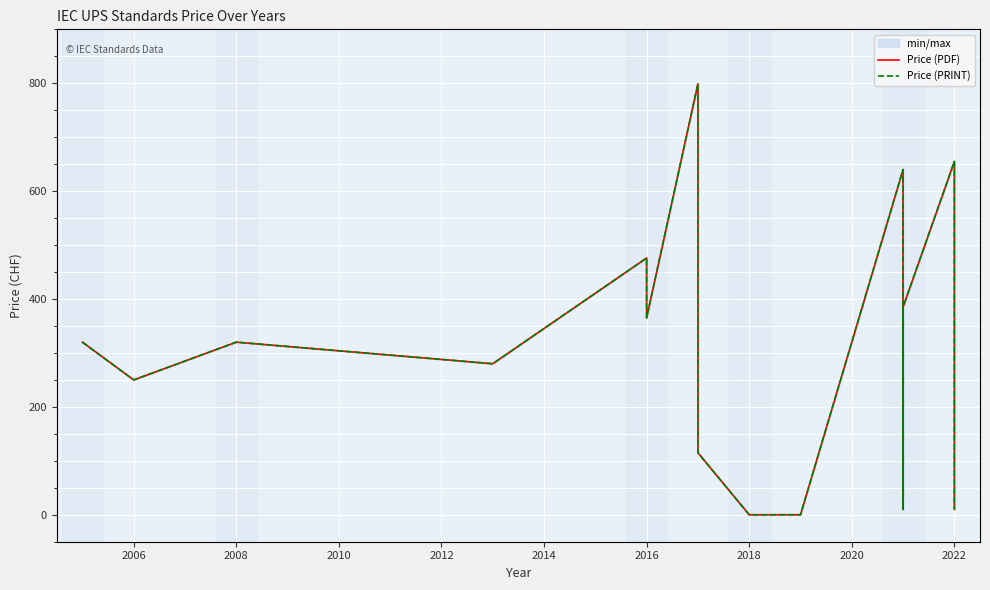

Count the number of categories in the chart.

18